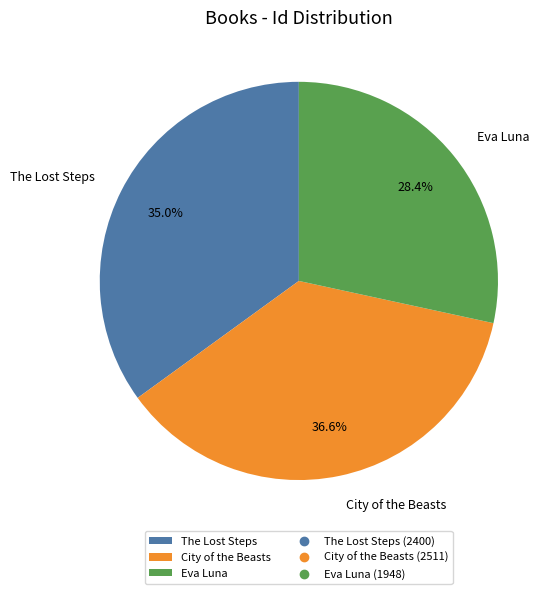

Rank the categories by value from lowest to highest.

Eva Luna, The Lost Steps, City of the Beasts